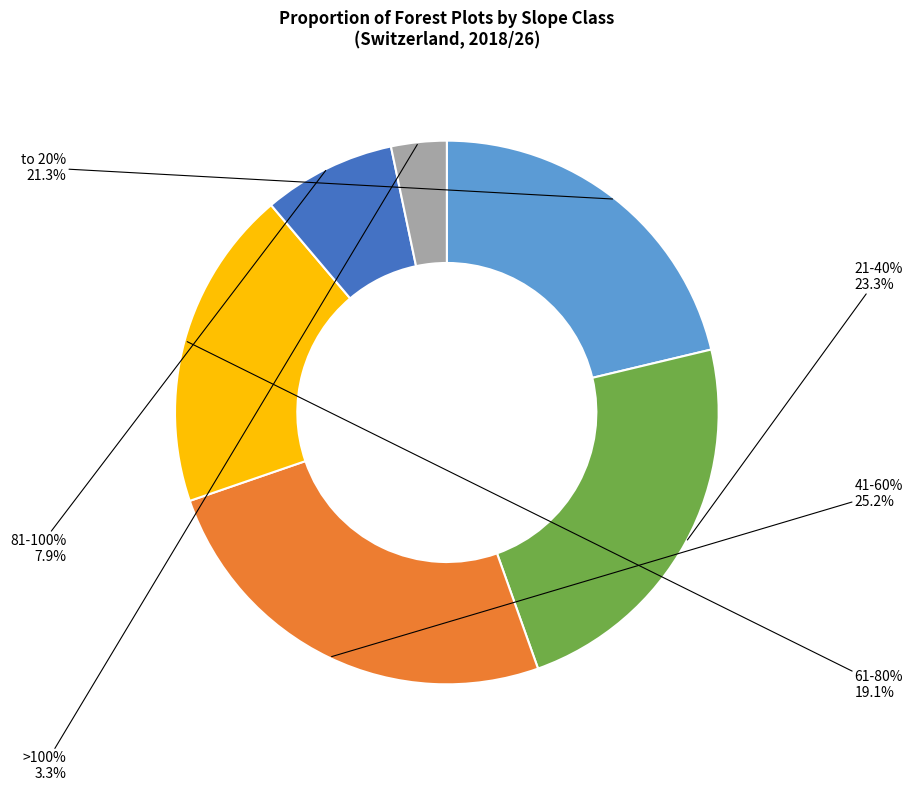

True or false: 41-60% (total) accounts for 25% of the total.

True